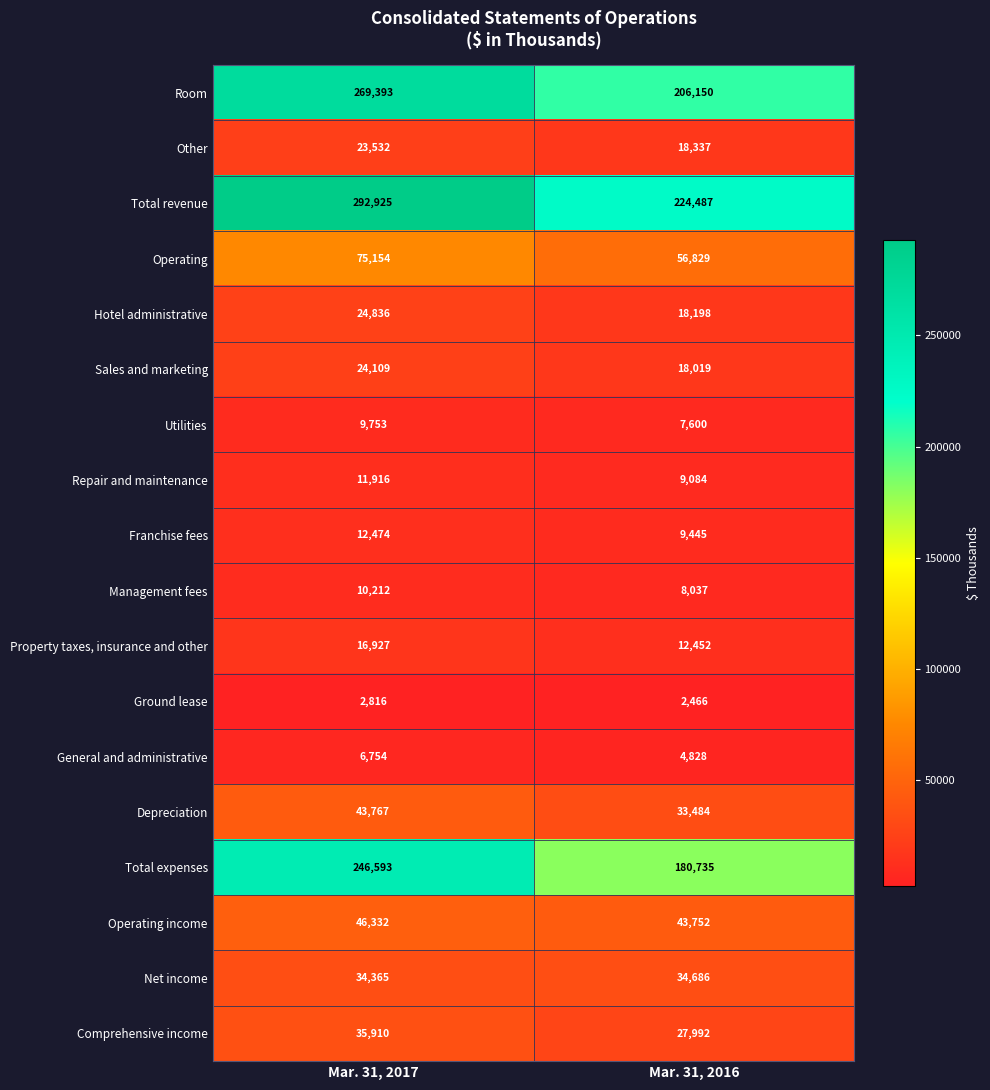

What is the sum of the Hotel administrative values at Mar. 31, 2016 and Mar. 31, 2017?

43034